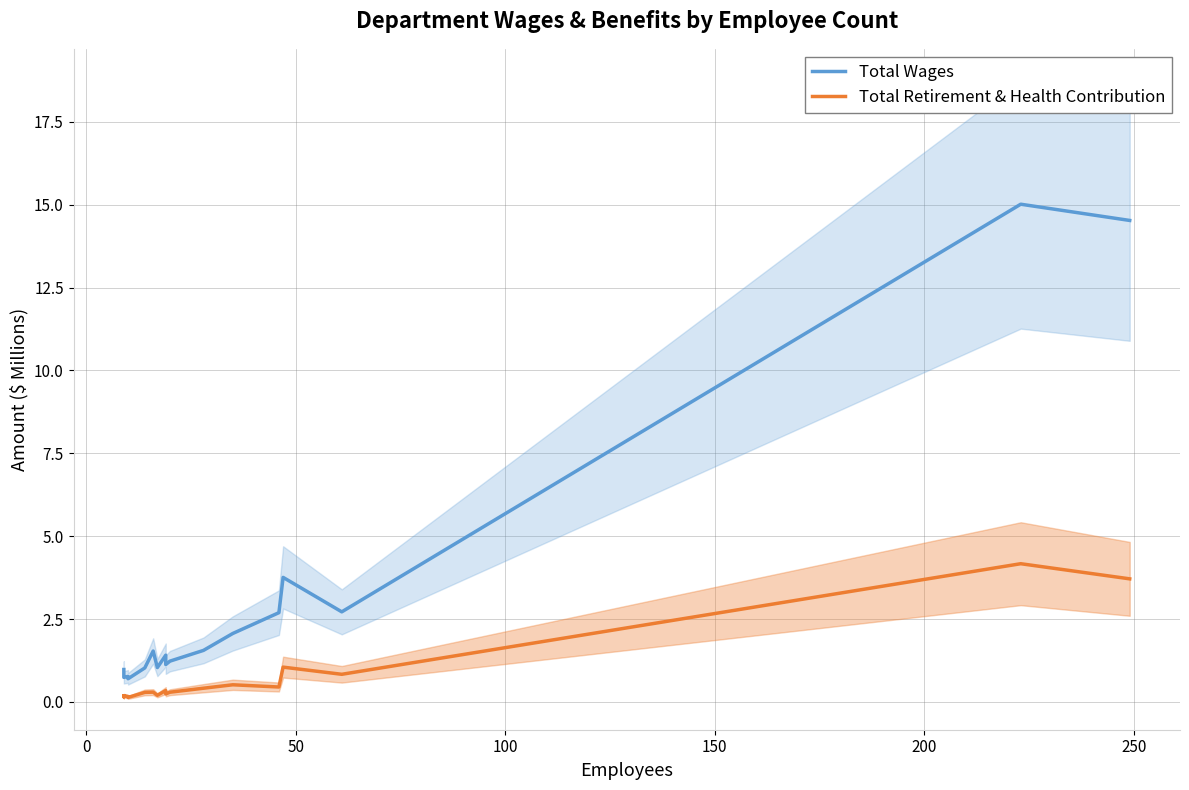

What are all the series names shown in the legend?

Total Wages, Total Retirement & Health Contribution